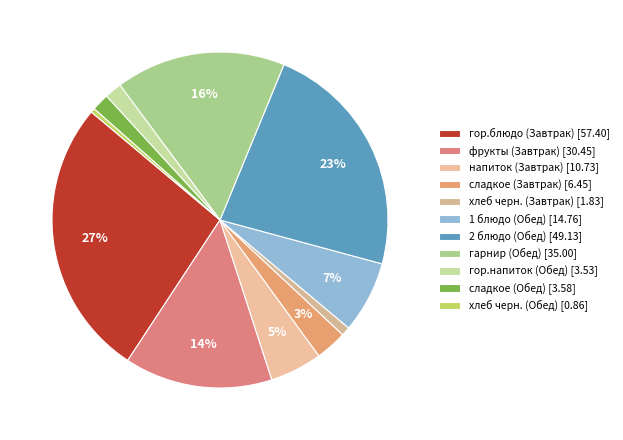

How many slices are in this pie chart?

11